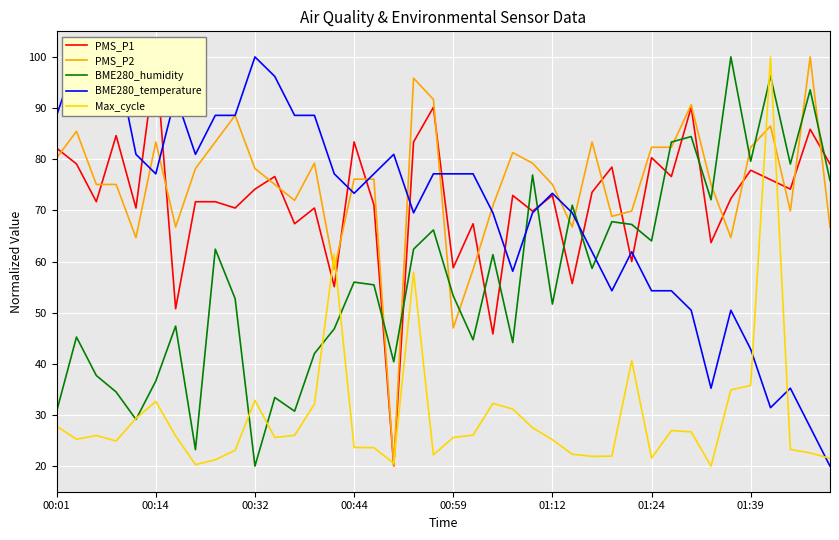

What is the maximum value for BME280_humidity?

100.0